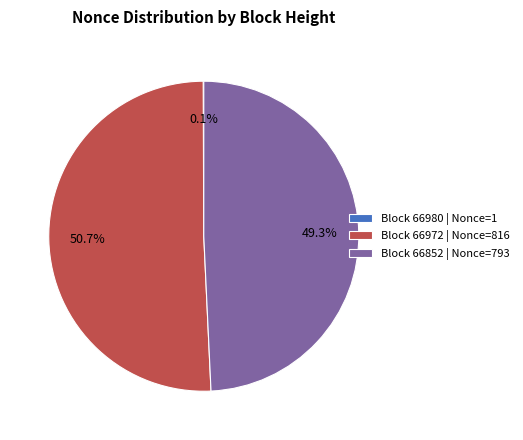

How much of the chart is everything except Block 66852 | Nonce=793?

50.7%